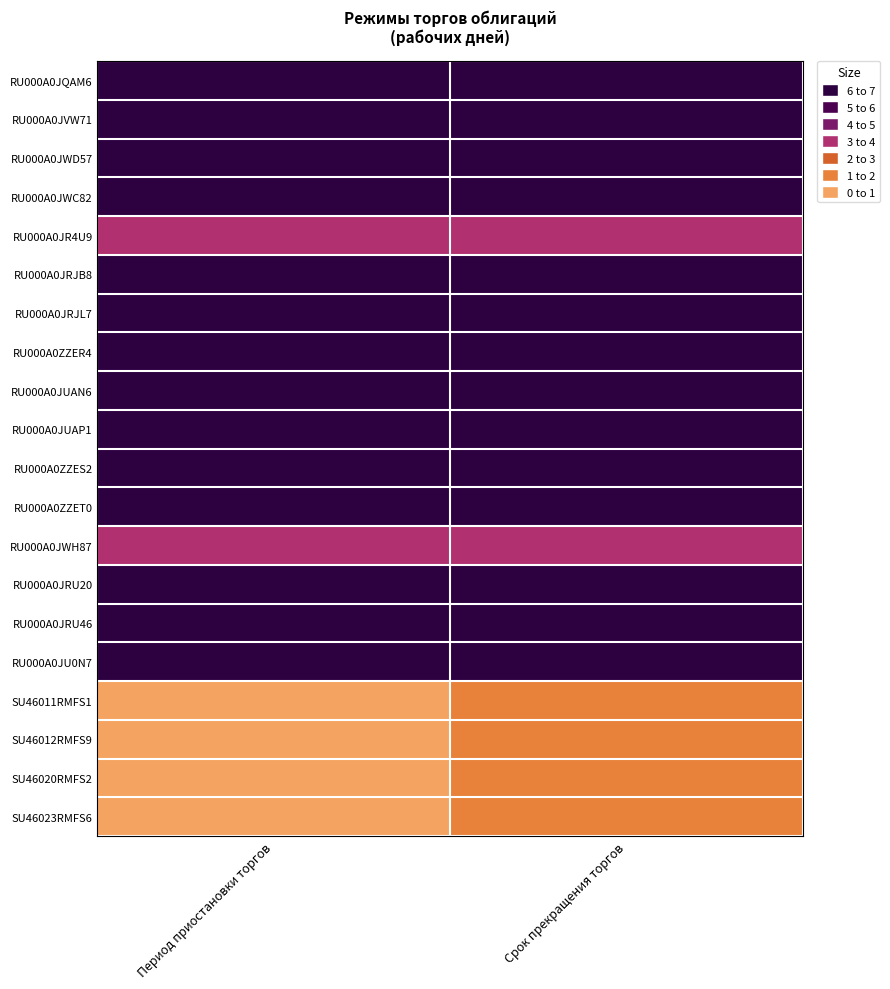

Which category has the highest value across all series?

Период приостановки торгов